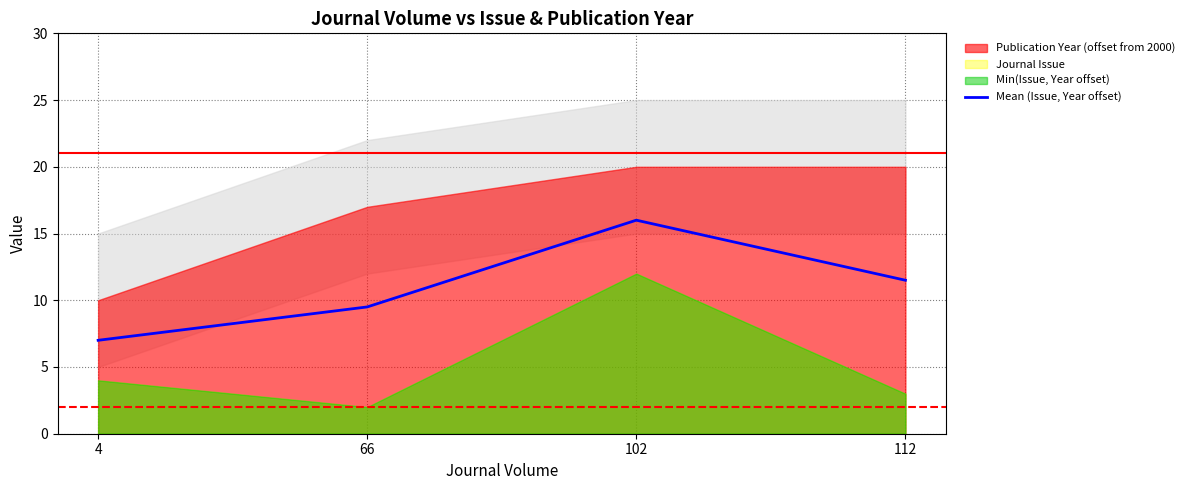

The value at 4 is 10.3. True or false?

False